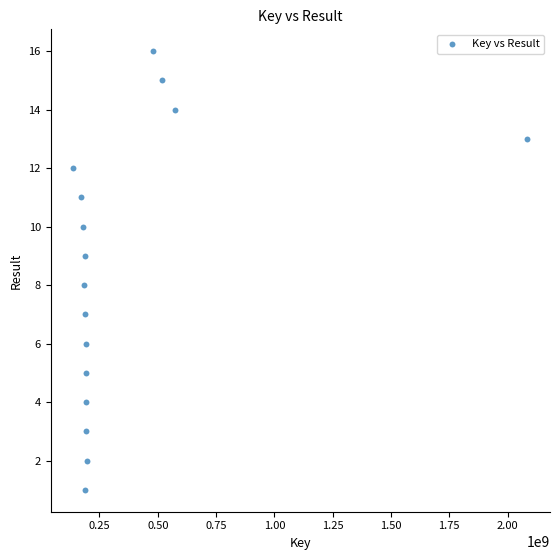

What is the range of Y values (max minus min)?

15